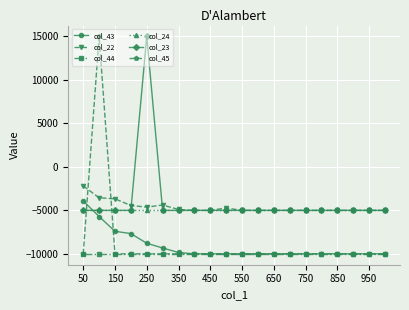

True or false: col_44 and col_24 cross at least once.

False